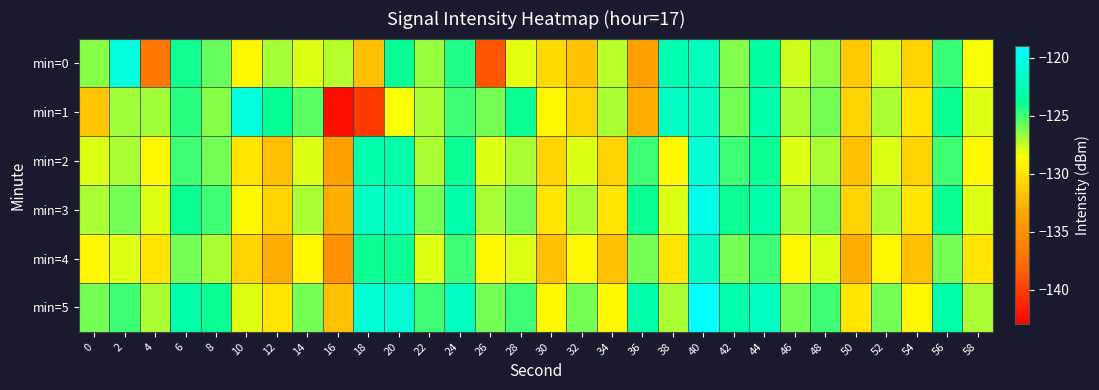

Which has a higher value, 16 or 10?

16